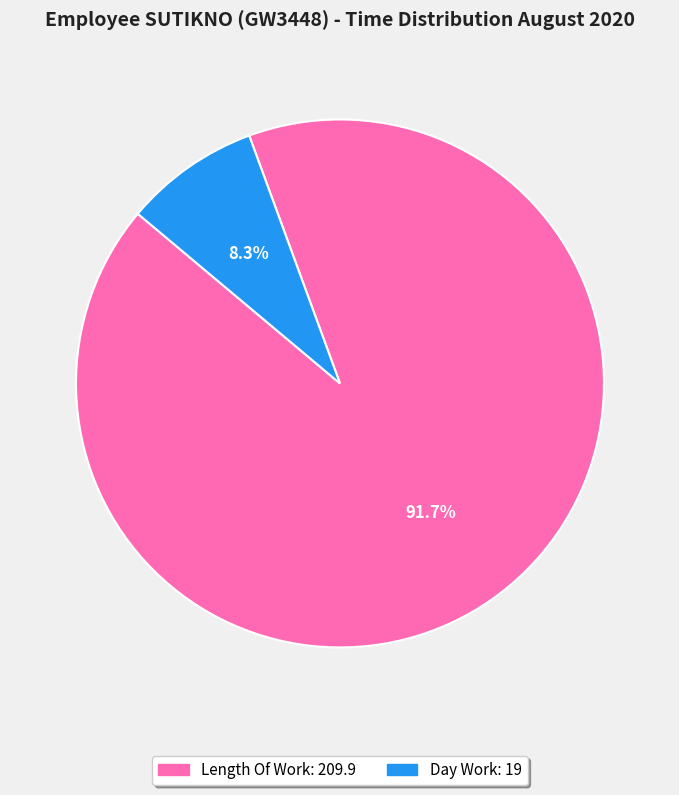

Does any single category account for the majority?

Yes